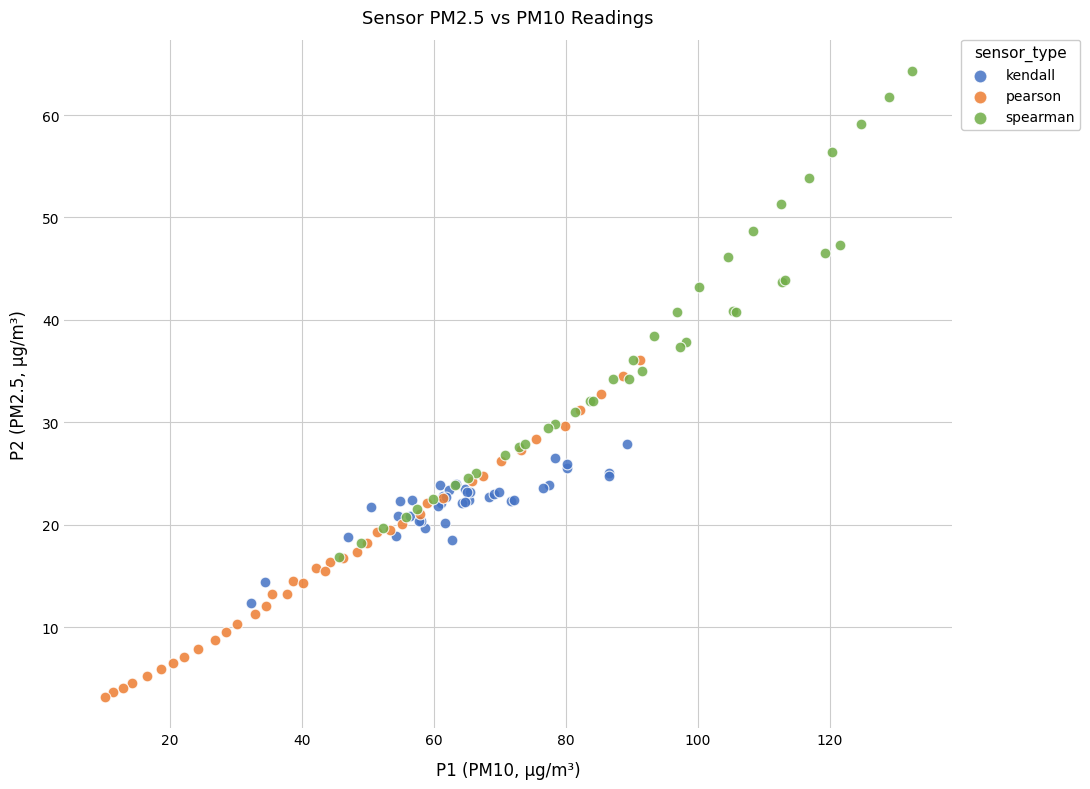

Which series contains the lowest Y value?

pearson